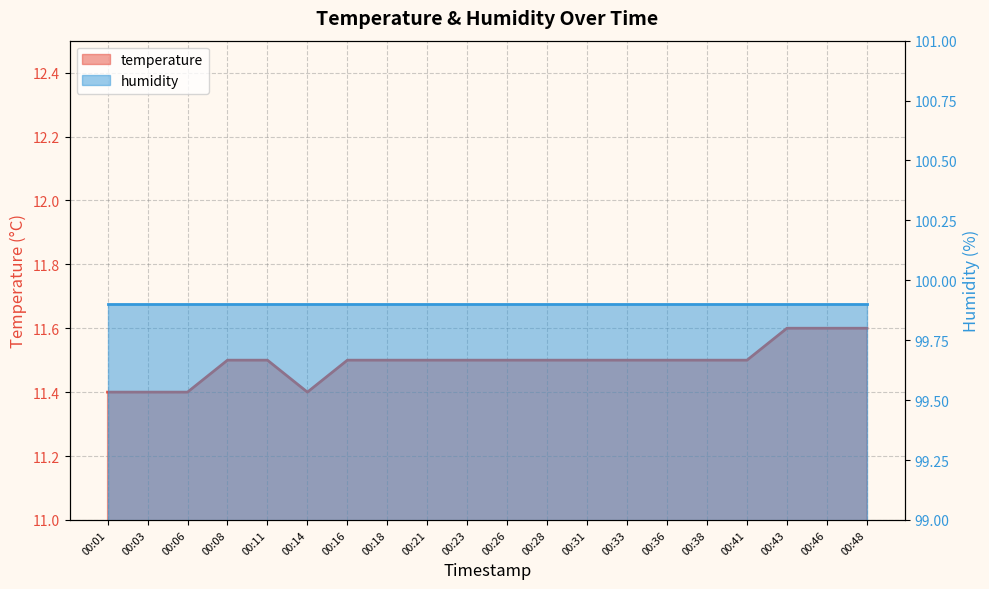

What is the value of the 10th point from the left?

11.5